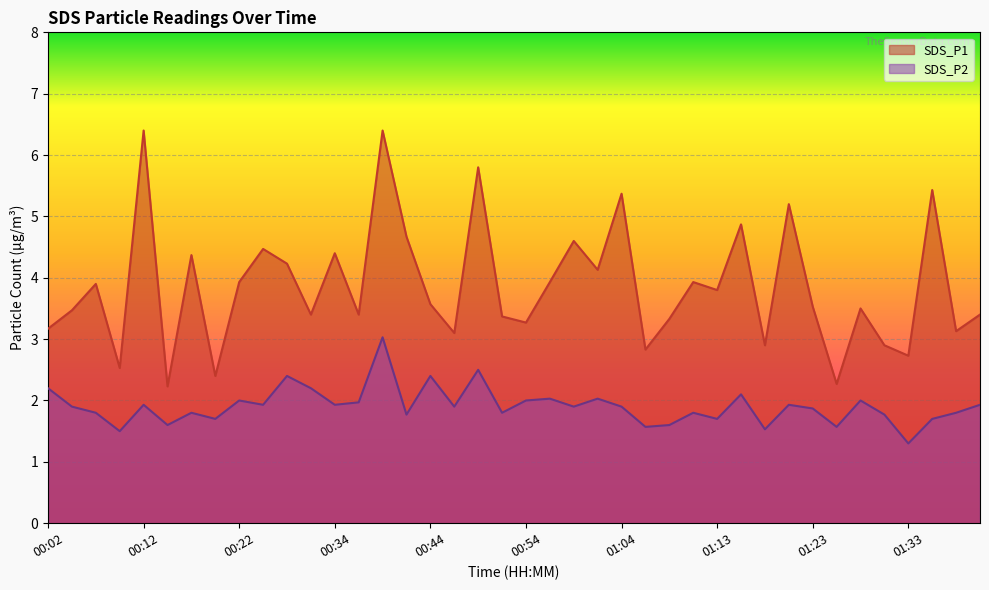

Which series changed the most between 00:07 and 01:38?

SDS_P1